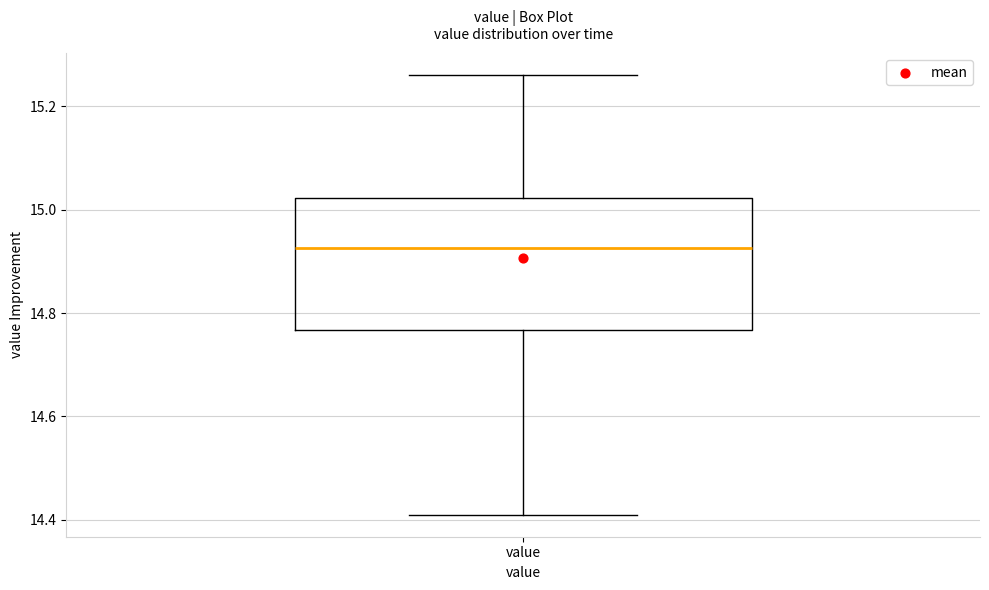

Transcribe this box plot: give where the median line is, the range the box spans, and where the two whiskers end, as read against the y-axis. The values are not printed on the chart, so give them approximately, as read against the axis.

median 14.92, box 14.76 to 15.02, whiskers 14.42 to 15.26